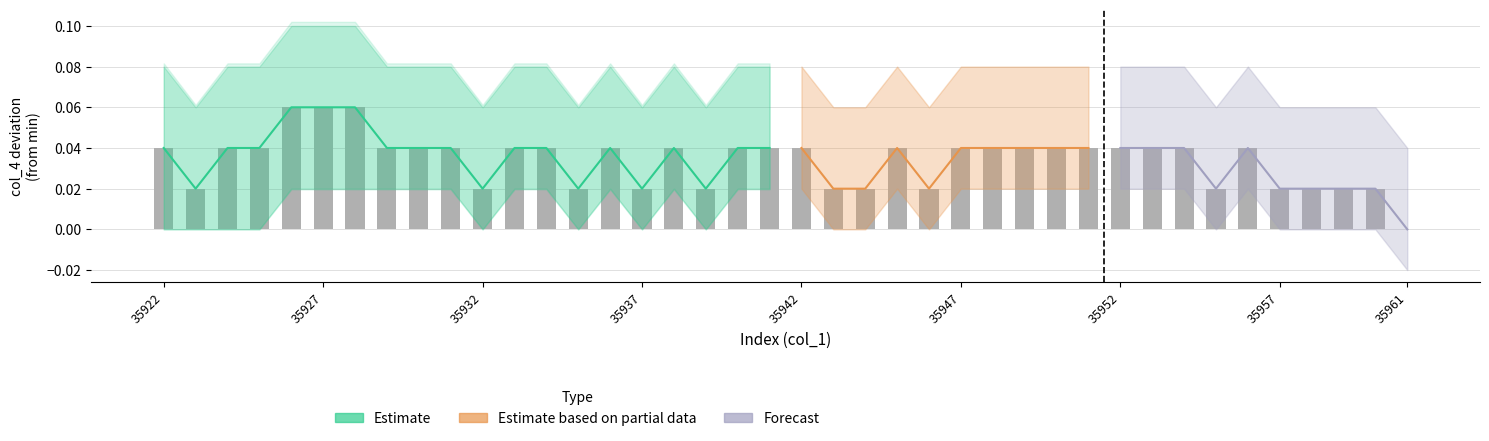

What is the sum of all values?

1.4